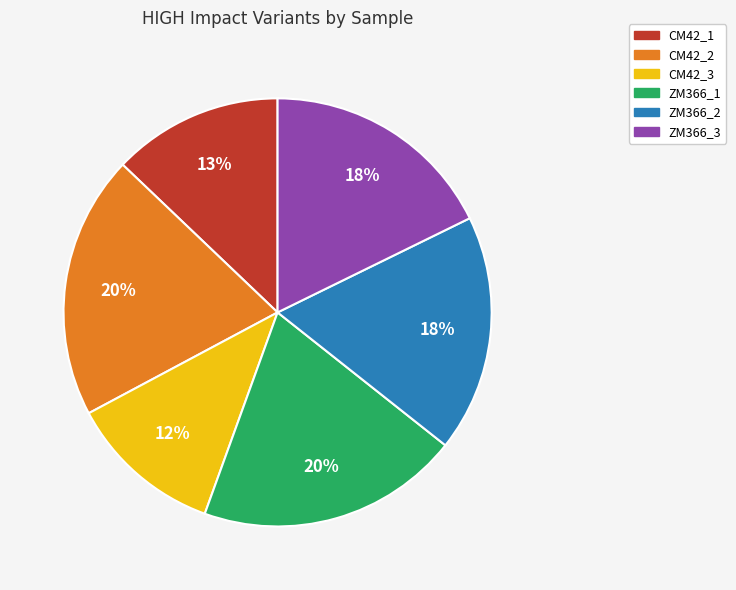

Does any single category account for the majority?

No